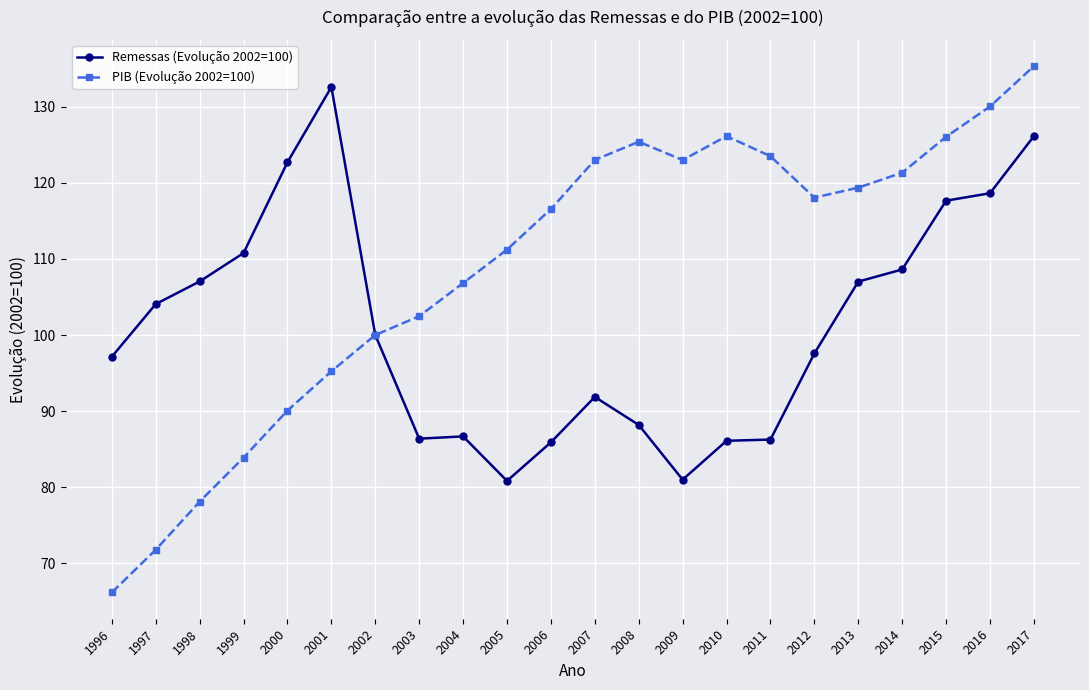

What is the difference between the maximum and minimum values in the PIB (Evolução 2002=100) series?

69.2